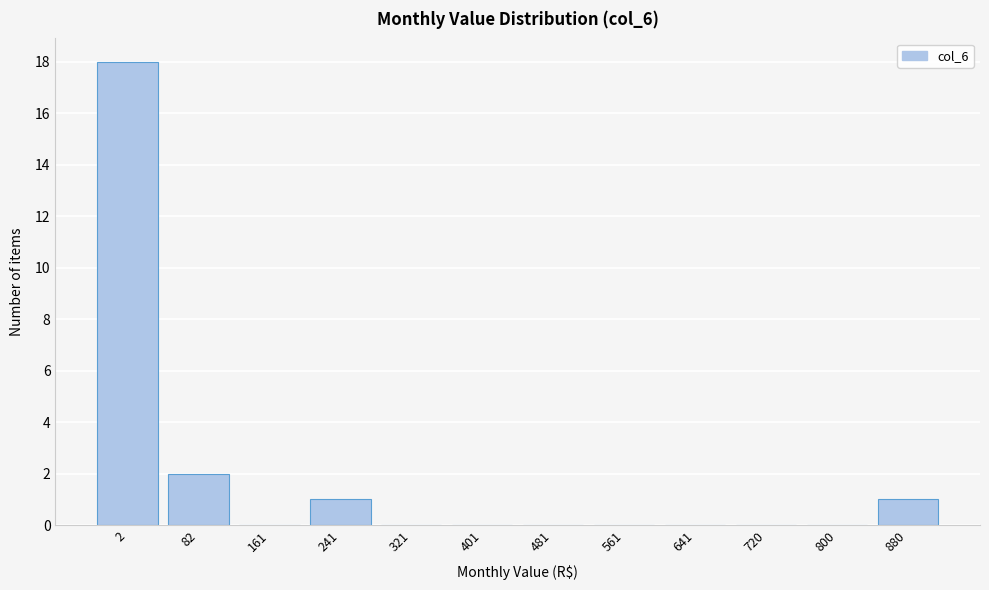

Reading left to right, what are all the values shown in this chart?

2=18	82=2	161=0	241=1	321=0	401=0	481=0	561=0	641=0	720=0	800=0	880=1